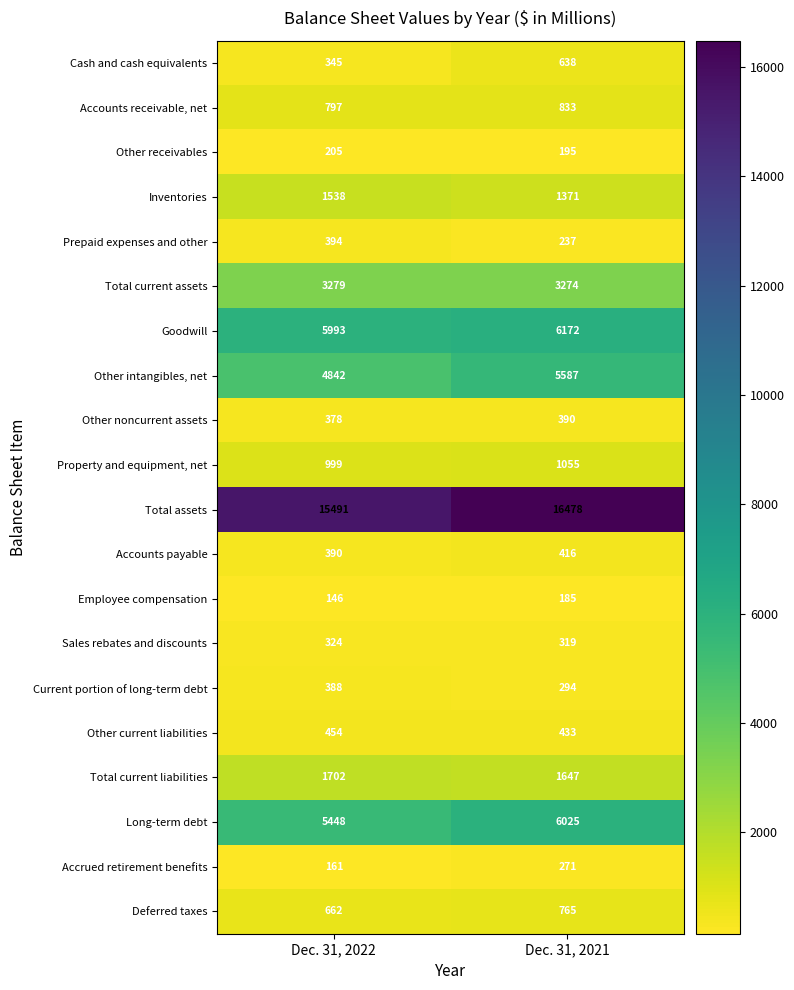

Between Dec. 31, 2022 and Dec. 31, 2021, which series saw the biggest shift?

Total assets